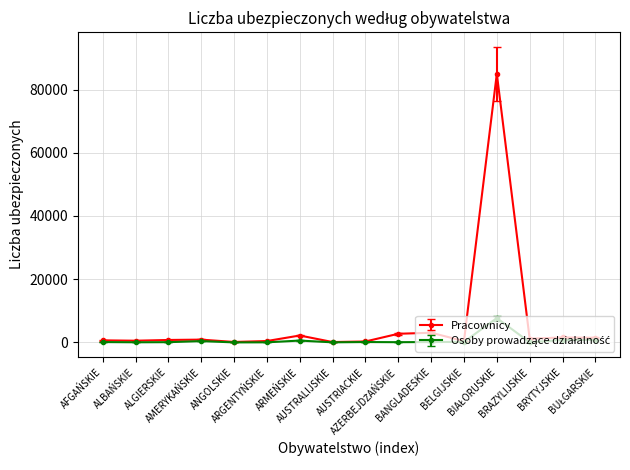

Which series has the largest total across all categories?

Pracownicy